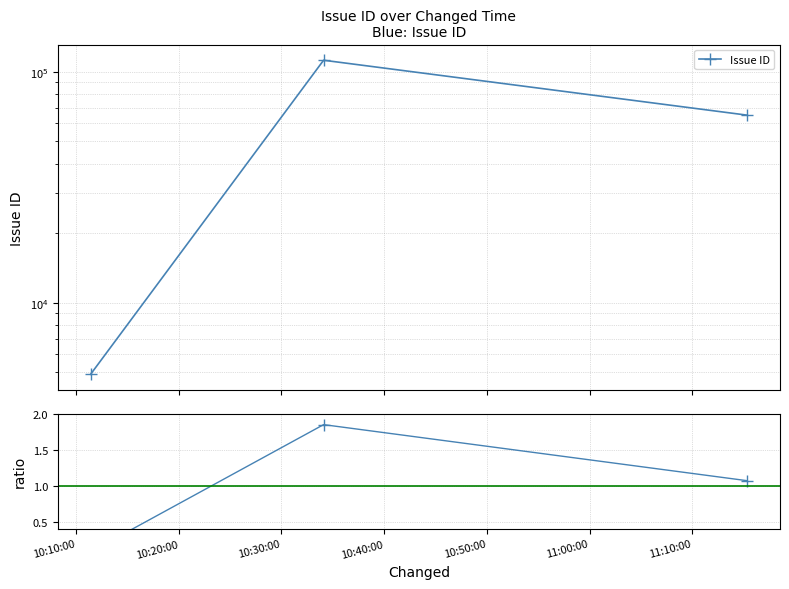

True or false: Issue ID has a value of 177729.5 at 10:20:00.

False